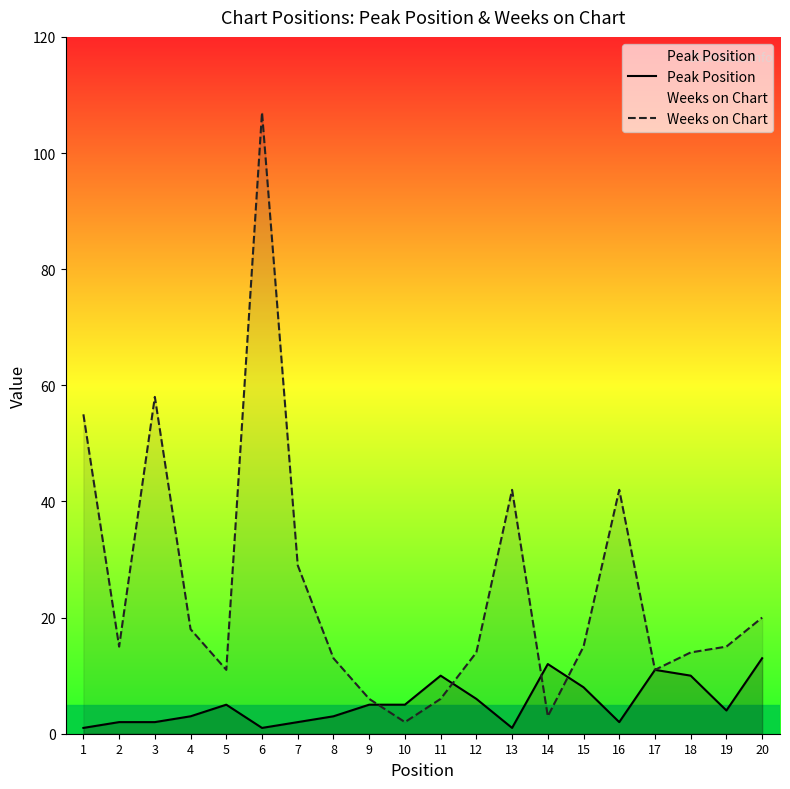

At which label does Weeks on Chart reach its peak?

6